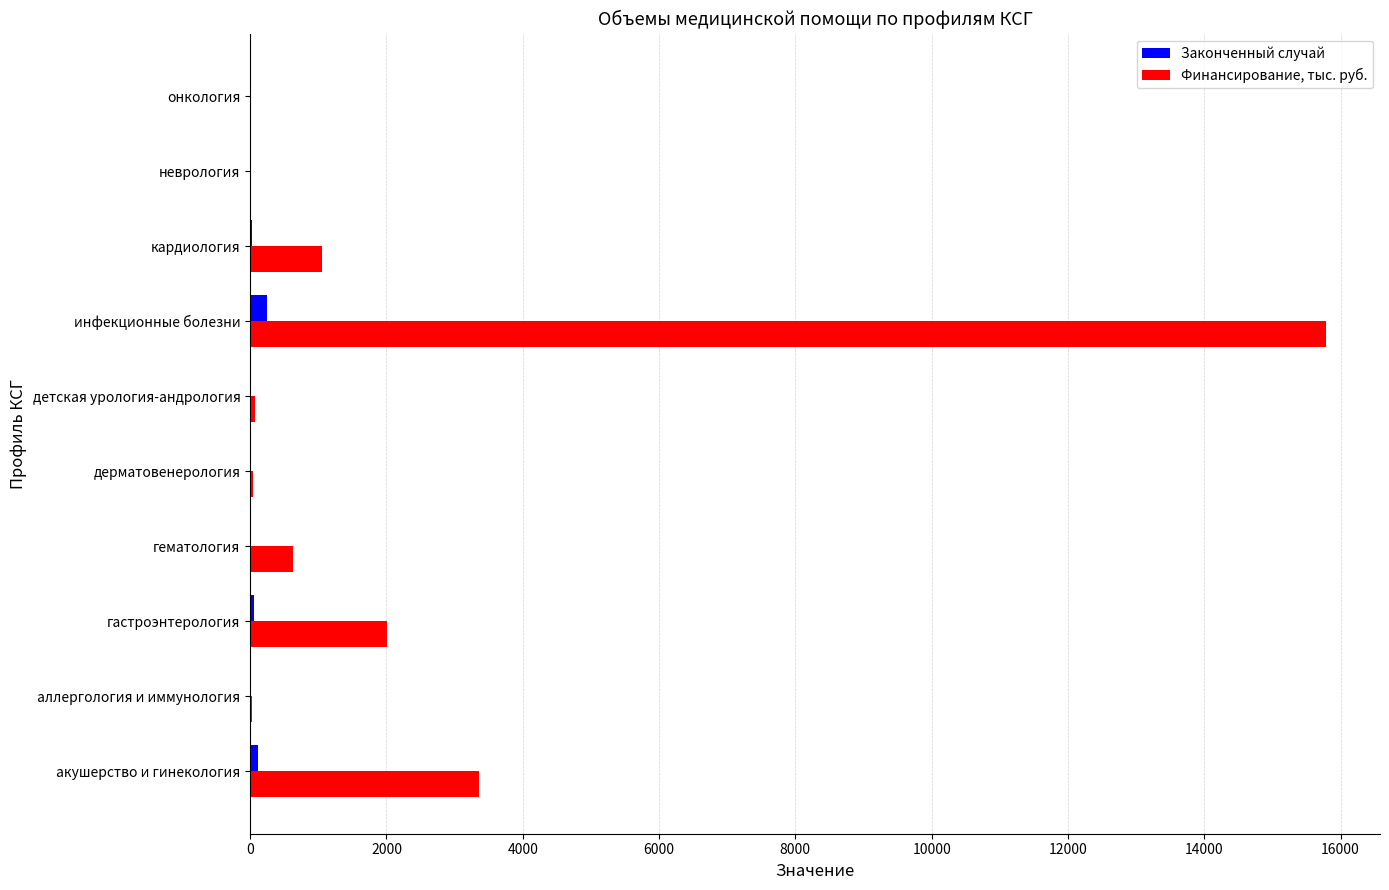

How many series are shown in this chart?

2